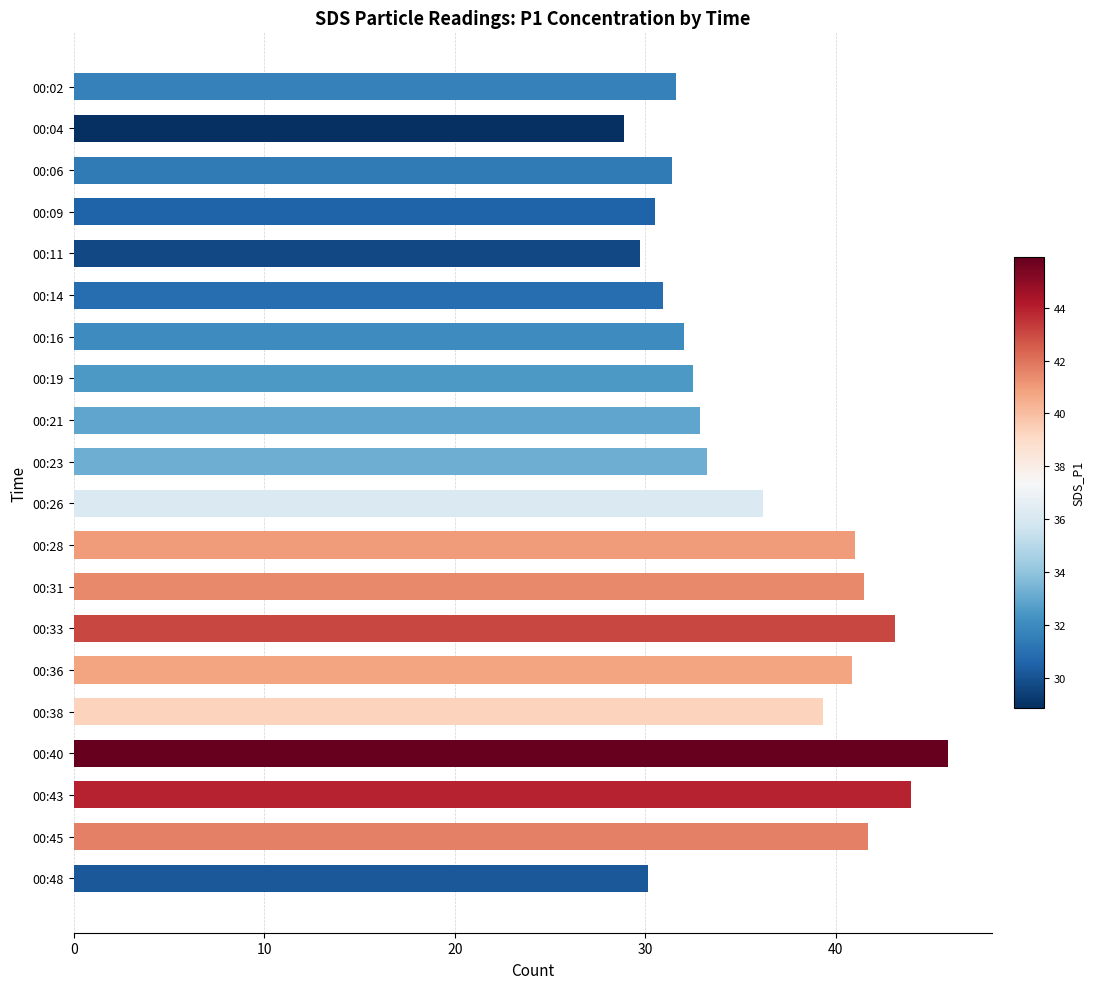

What is the difference between the maximum and minimum values?

17.0